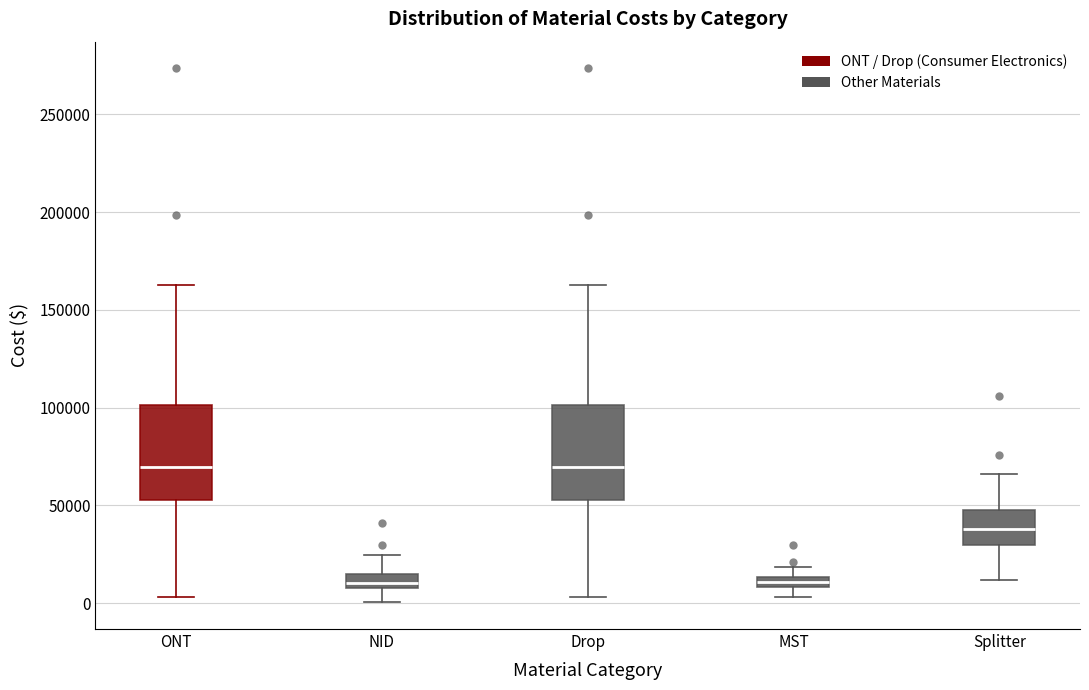

Where does the upper whisker of the box for MST end on the y-axis? The values are not printed on the chart, so give them approximately, as read against the axis.

20000